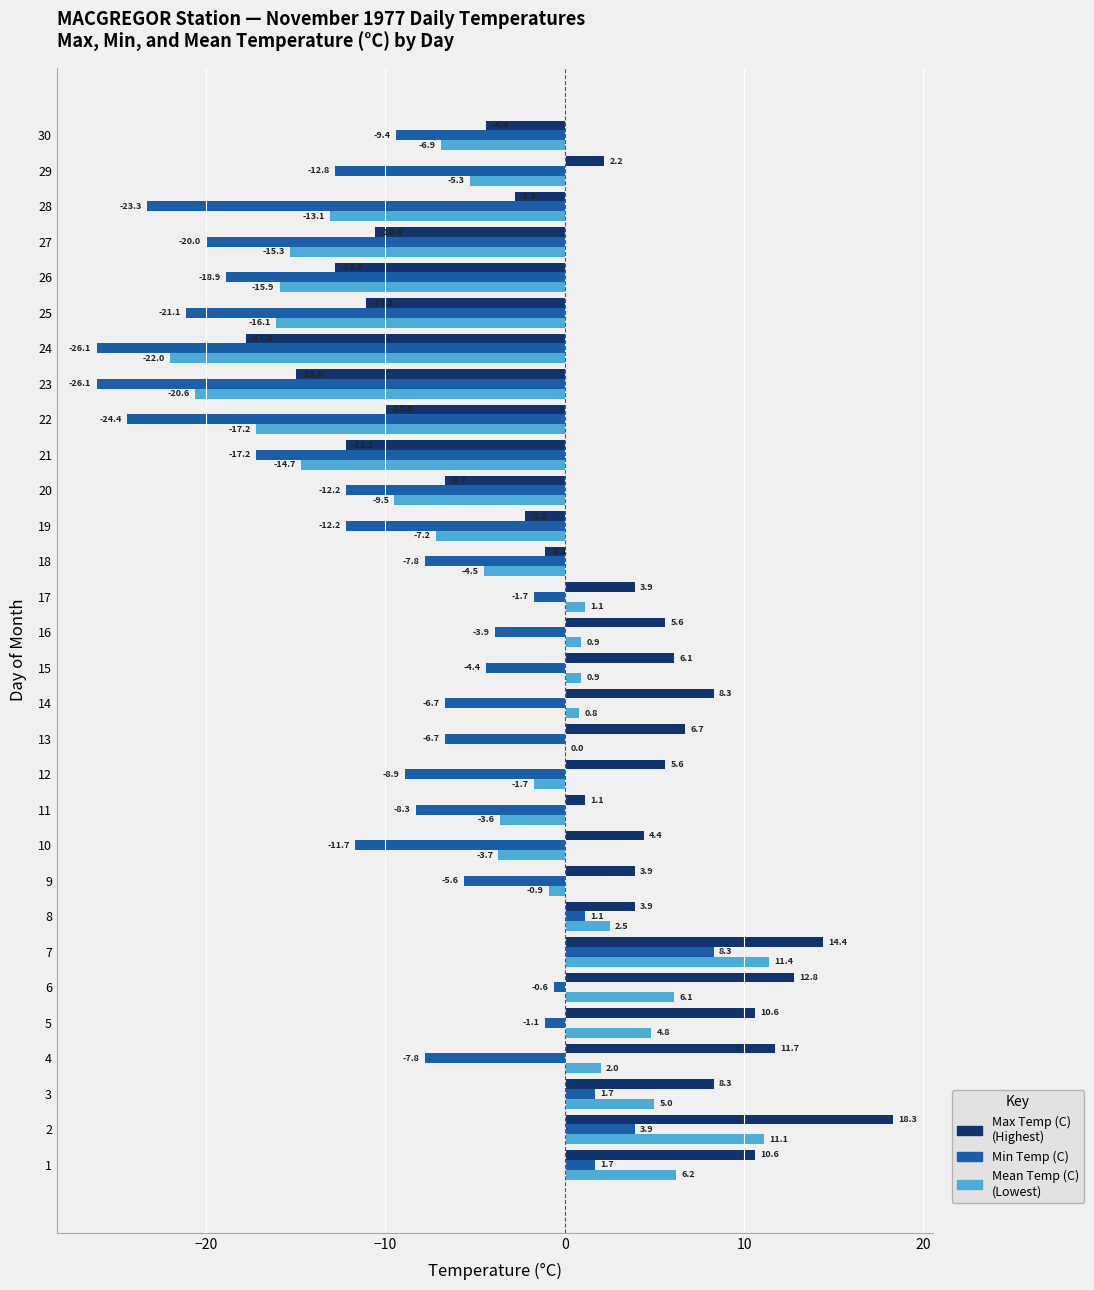

What is the greatest value displayed?

18.3